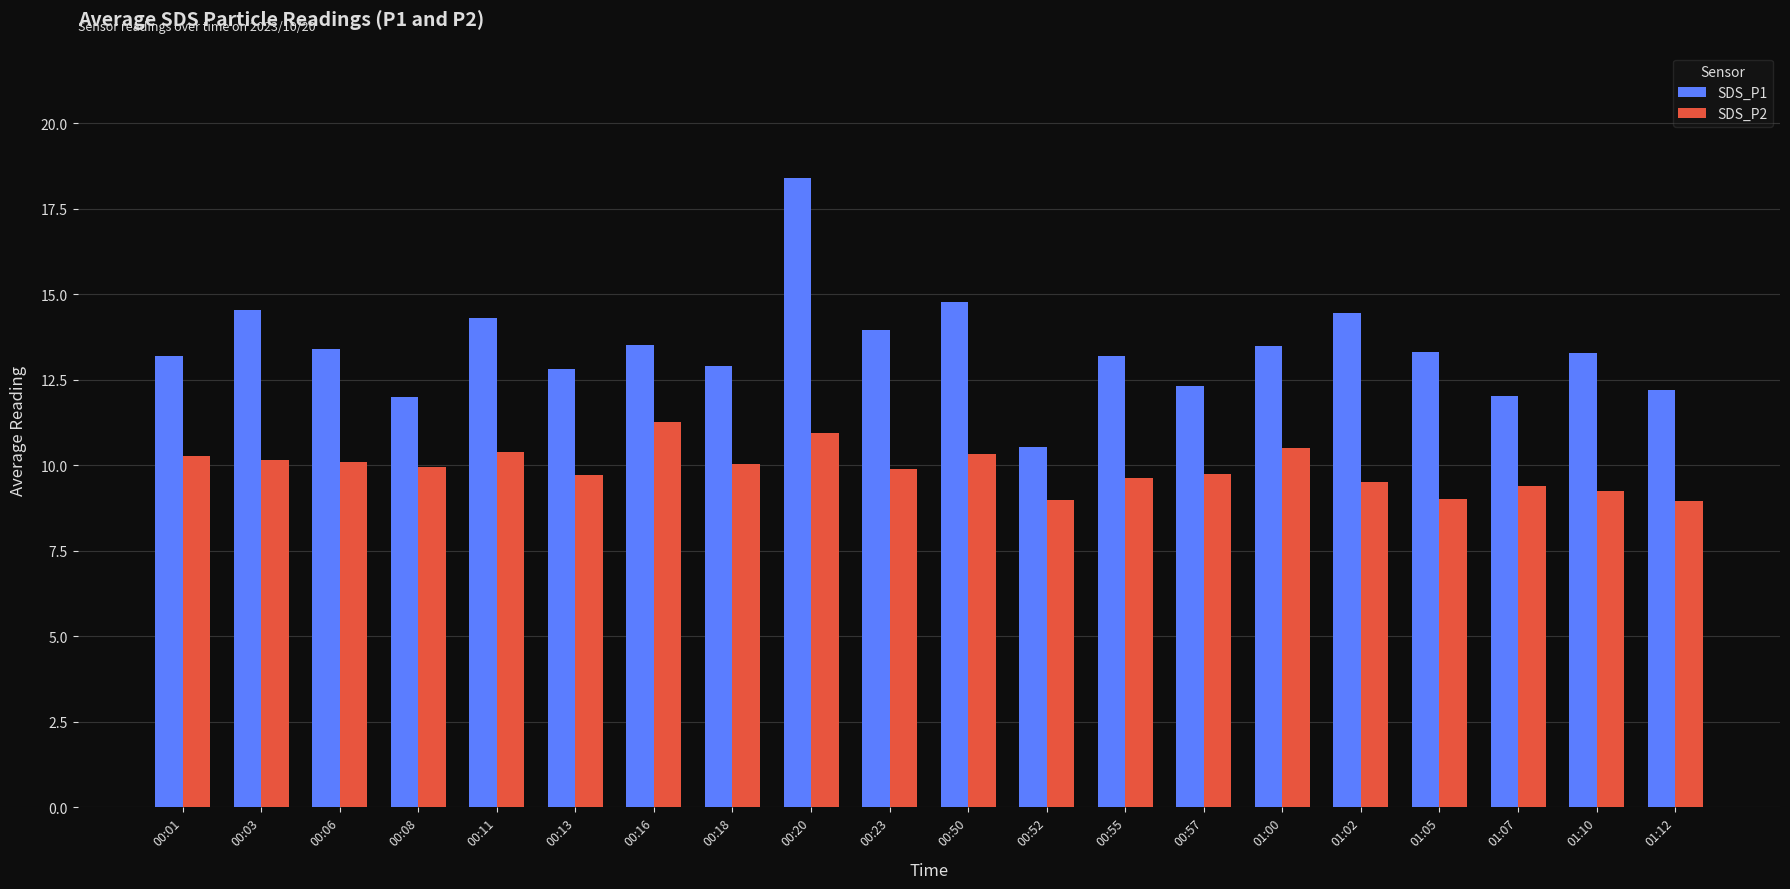

List the series in order of their peak value, highest first.

SDS_P1, SDS_P2